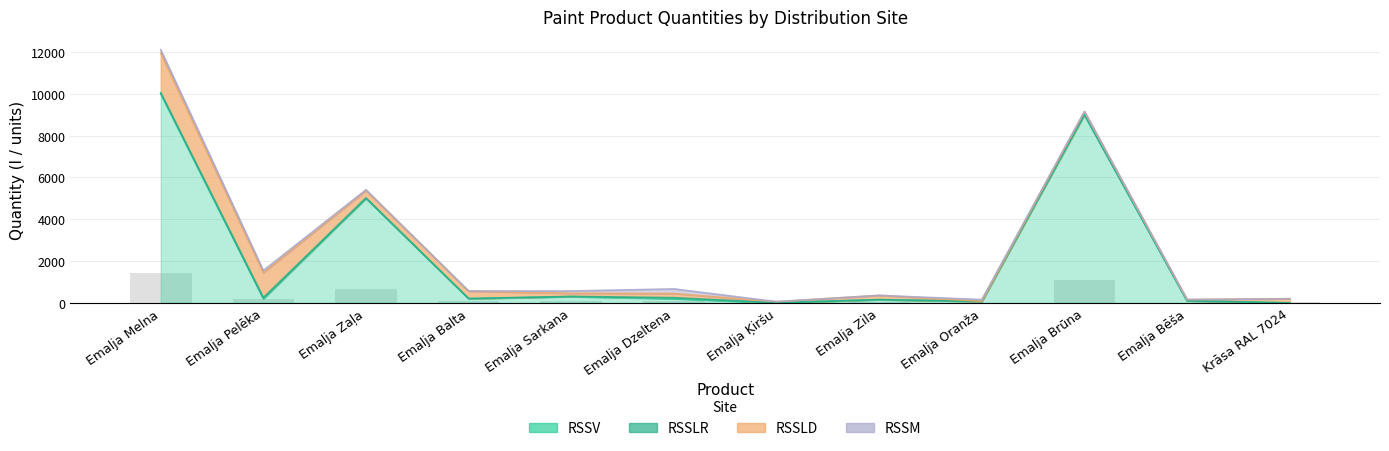

What is the value of the RSSLR bar at the 8th from the left?

10